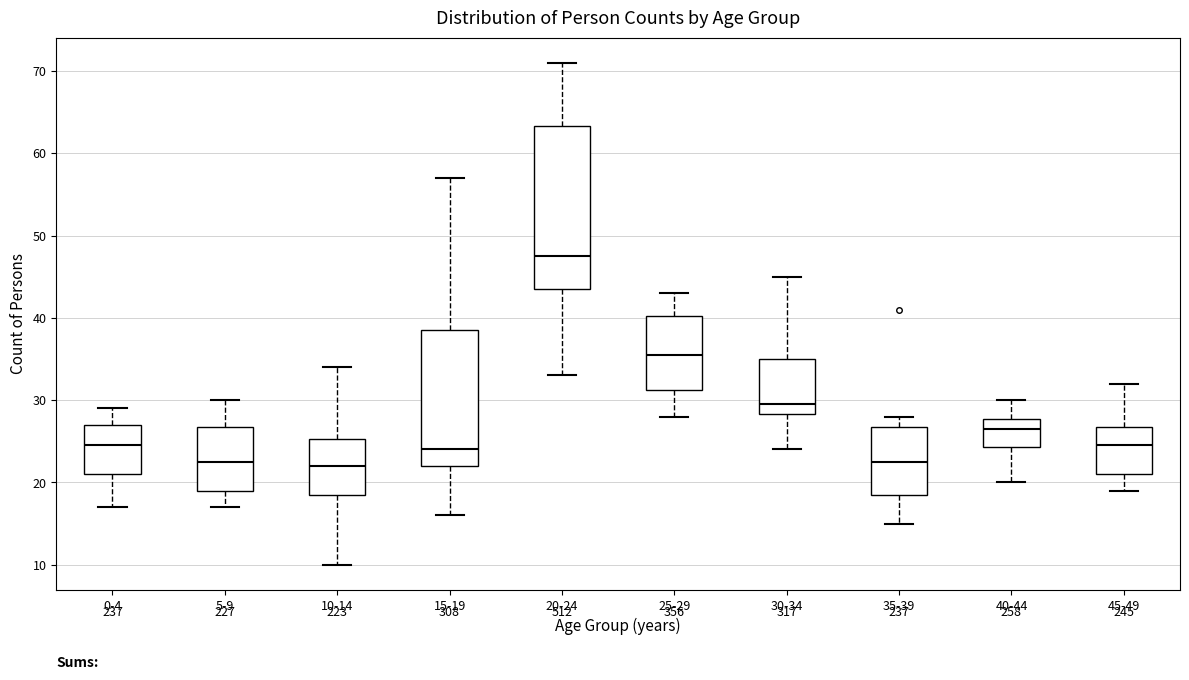

Reading left to right, read every box against the y-axis: the position of its median line, the range the box covers, and the ends of its whiskers. The values are not printed on the chart, so give them approximately, as read against the axis.

0-4: median 25, box 21 to 27, whiskers 17 to 29
5-9: median 23, box 19 to 27, whiskers 17 to 30
10-14: median 22, box 19 to 25, whiskers 10 to 34
15-19: median 24, box 22 to 39, whiskers 16 to 57
20-24: median 48, box 44 to 63, whiskers 33 to 71
25-29: median 36, box 31 to 40, whiskers 28 to 43
30-34: median 30, box 28 to 35, whiskers 24 to 45
35-39: median 23, box 19 to 27, whiskers 15 to 28
40-44: median 27, box 24 to 28, whiskers 20 to 30
45-49: median 25, box 21 to 27, whiskers 19 to 32